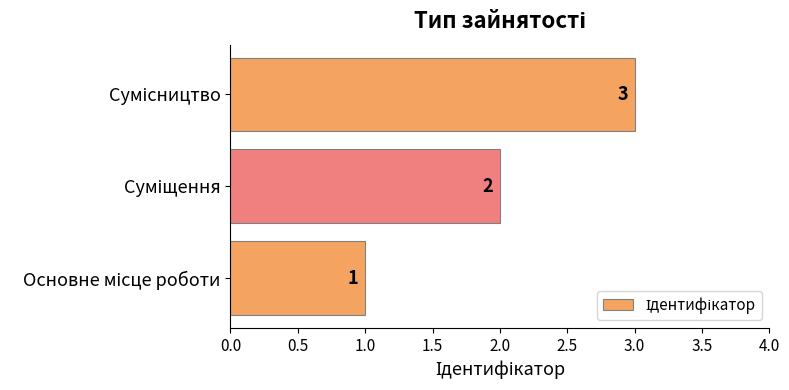

What is the maximum value shown in the chart?

3